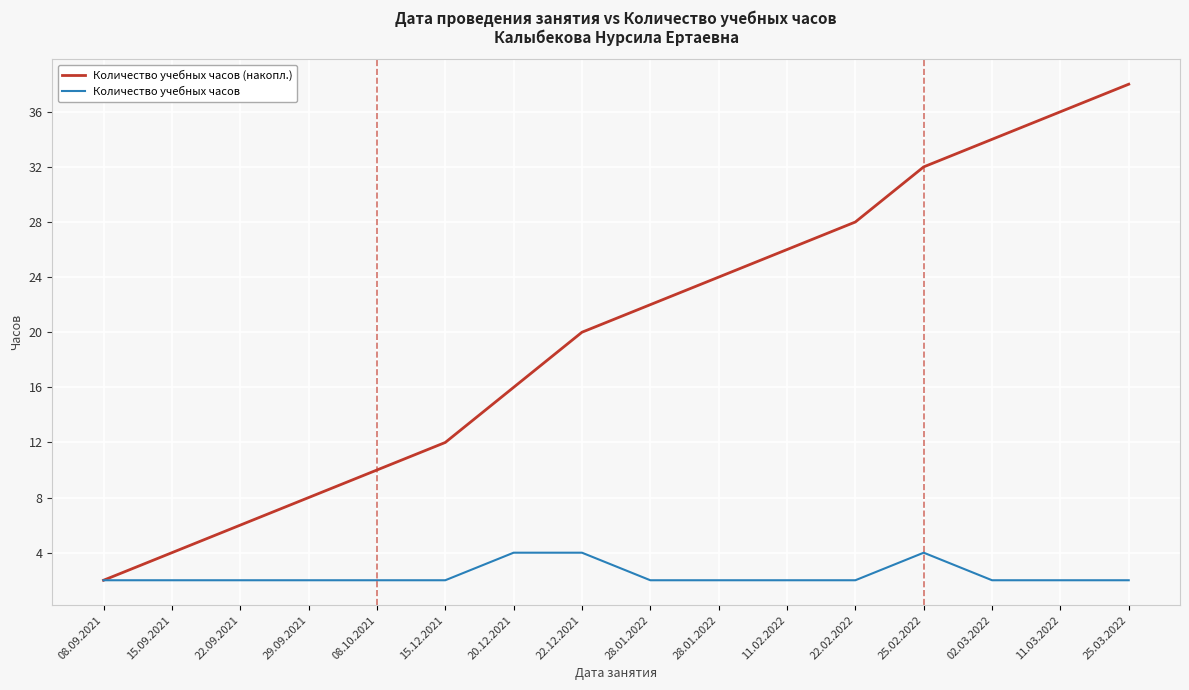

How many lines are shown in the chart?

2